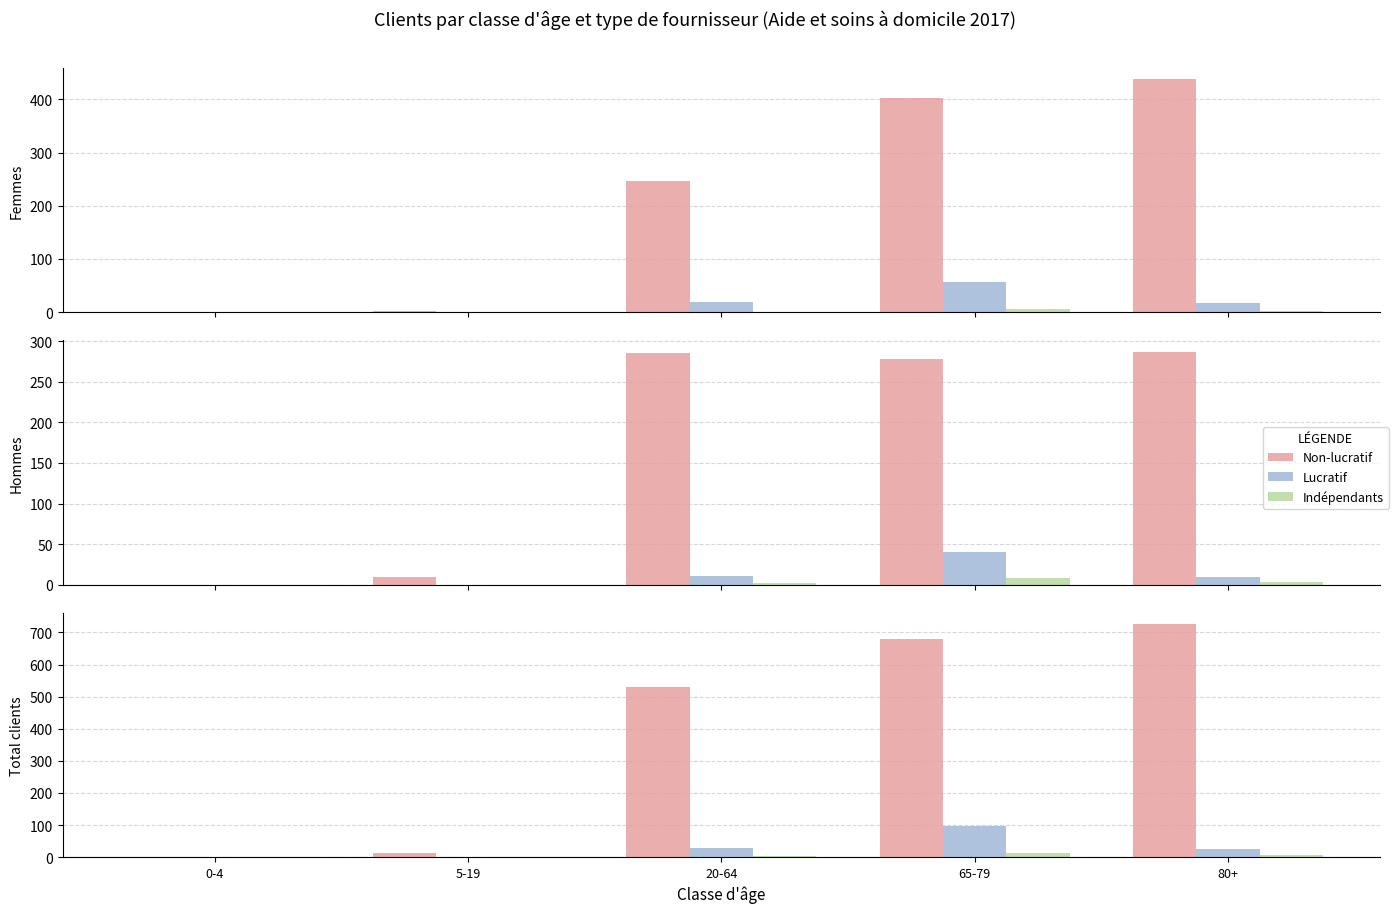

The value of Indépendants (hommes) at 65-79 is 3. True or false?

False